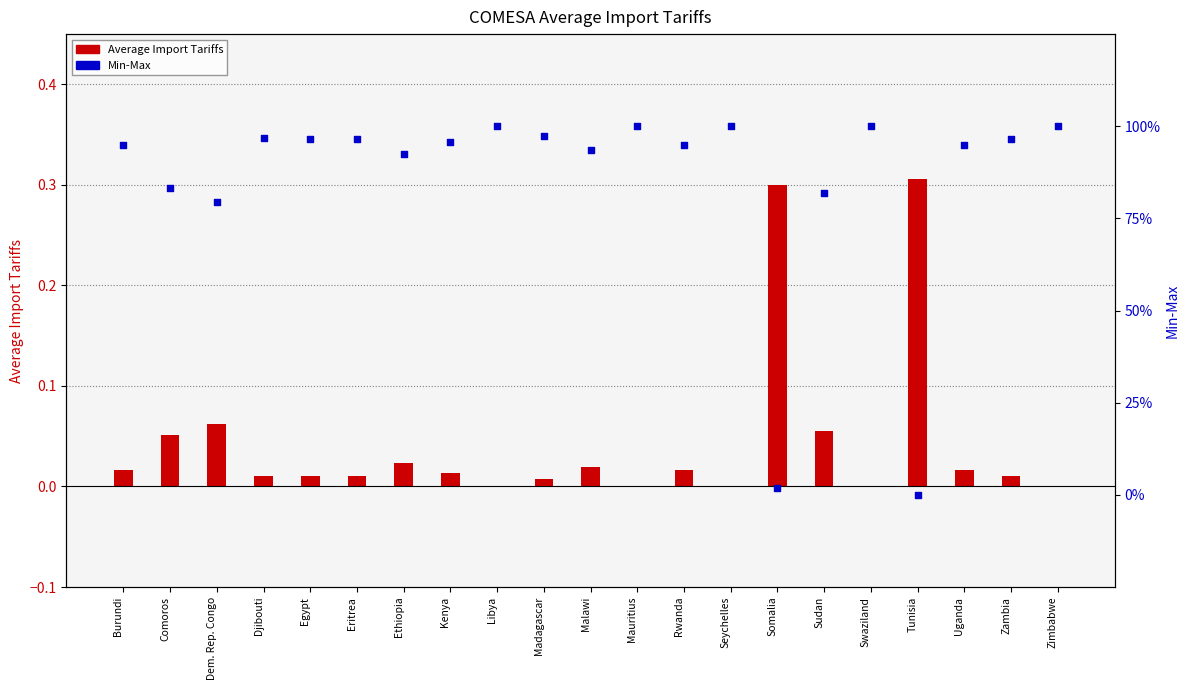

What is the change in value from Somalia to Zimbabwe?

+1.0